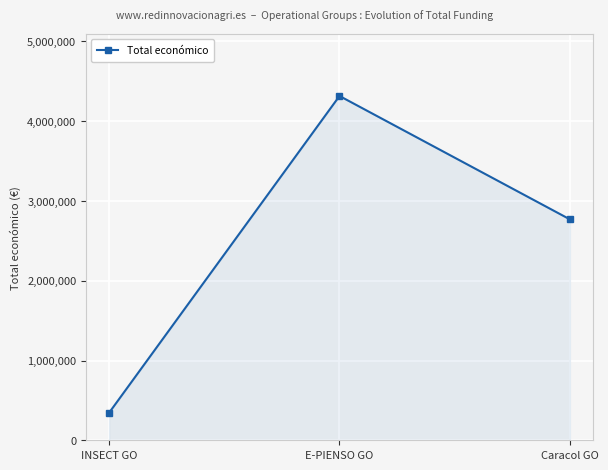

What is the value of the 3rd point from the left?

2769359